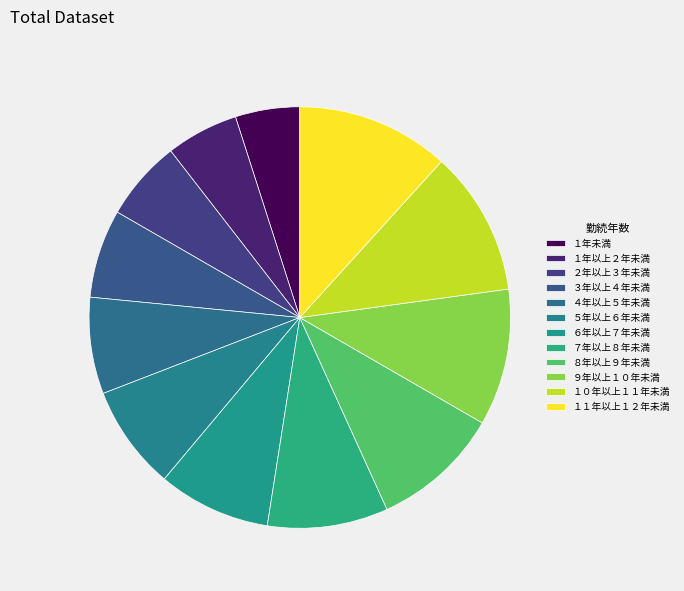

To the nearest percent, what is the average slice percentage?

8%